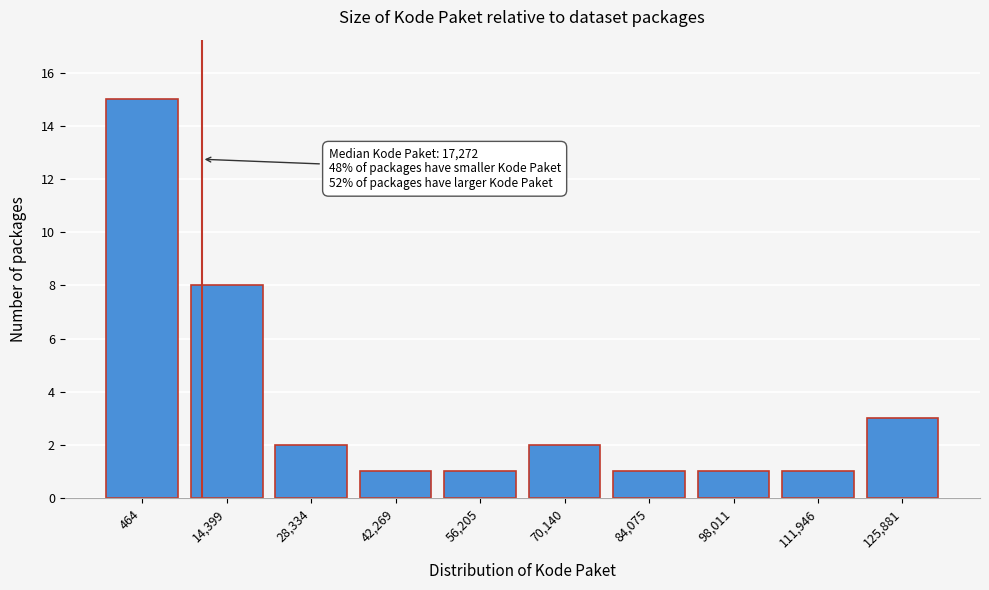

Reading left to right, transcribe all the data shown in this chart.

15	8	2	1	1	2	1	1	1	3